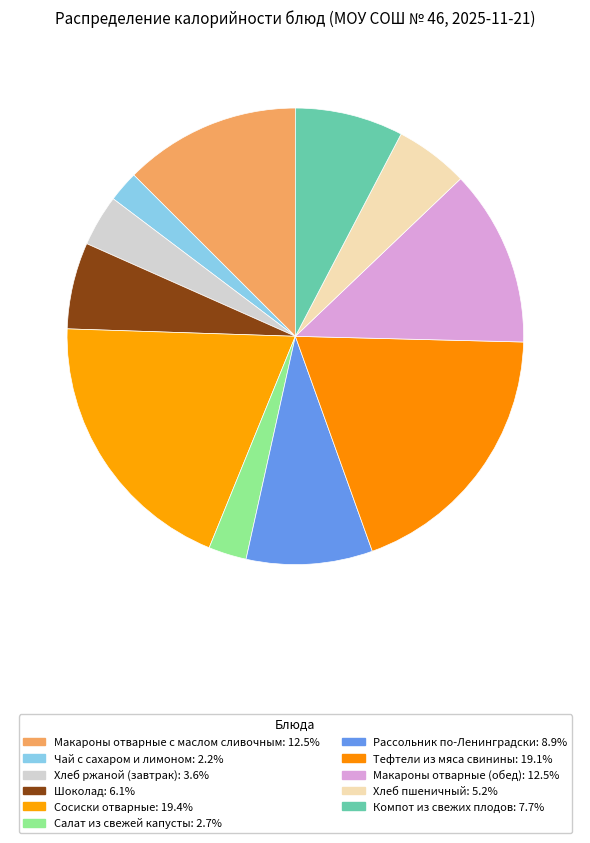

To the nearest percent, what is the difference between the Хлеб пшеничный and Рассольник по-Ленинградски slice percentages?

4%